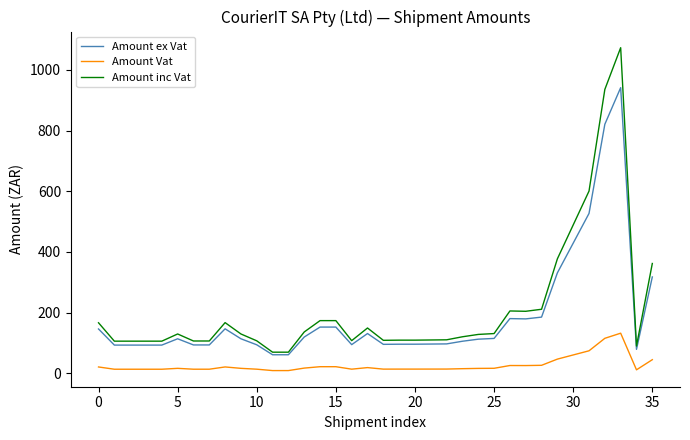

True or false: Amount Vat and Amount inc Vat intersect in this chart.

False